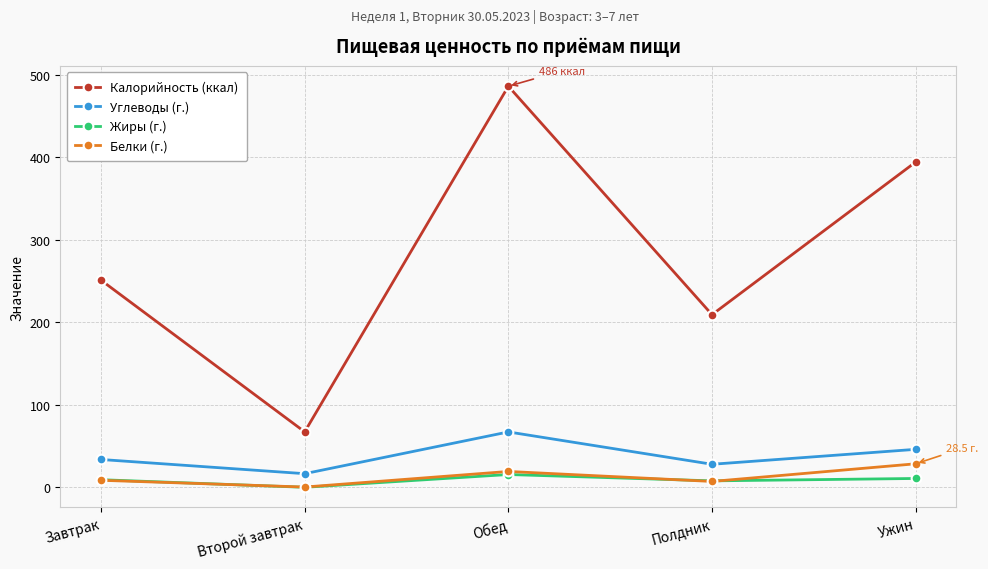

True or false: Калорийность (ккал) has a value of 851.4 at Обед.

False